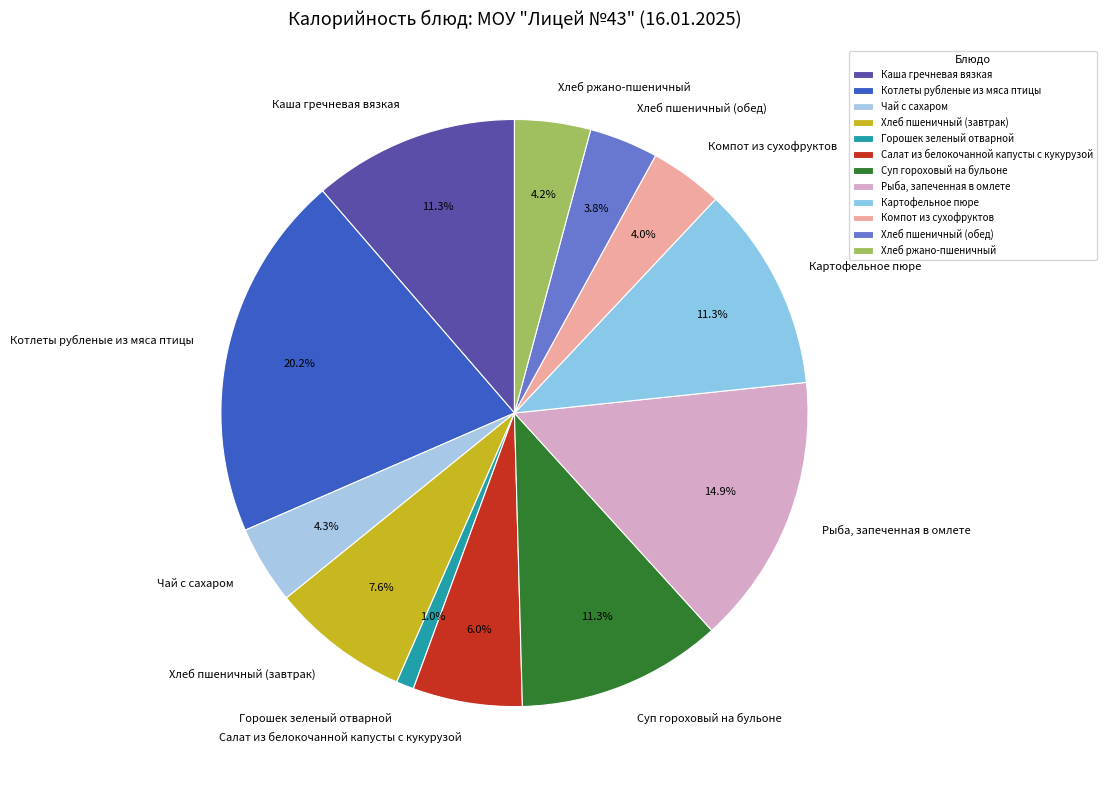

Is there any slice that represents more than half of the pie?

No